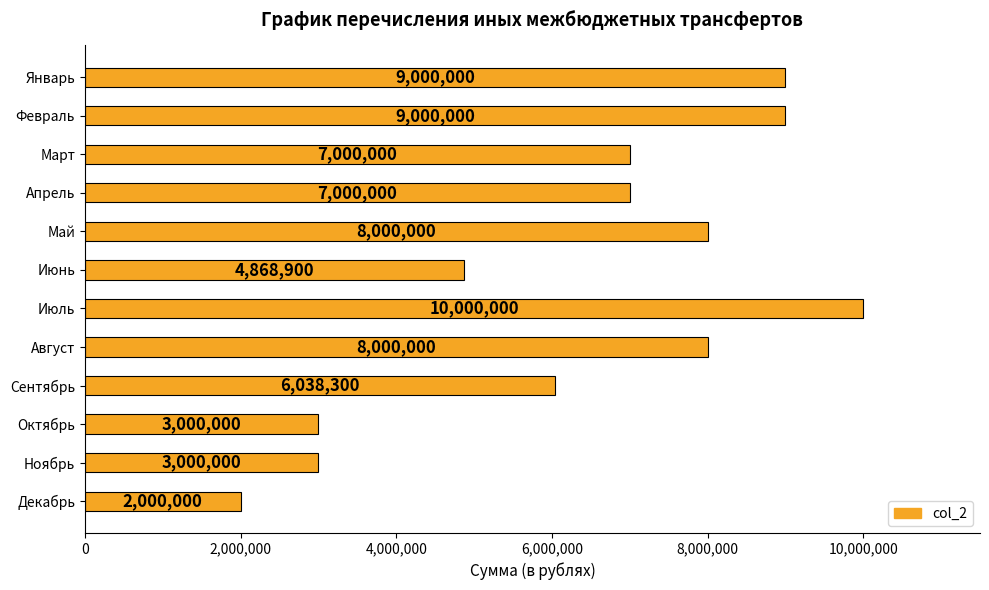

Count the number of data series in this chart.

1